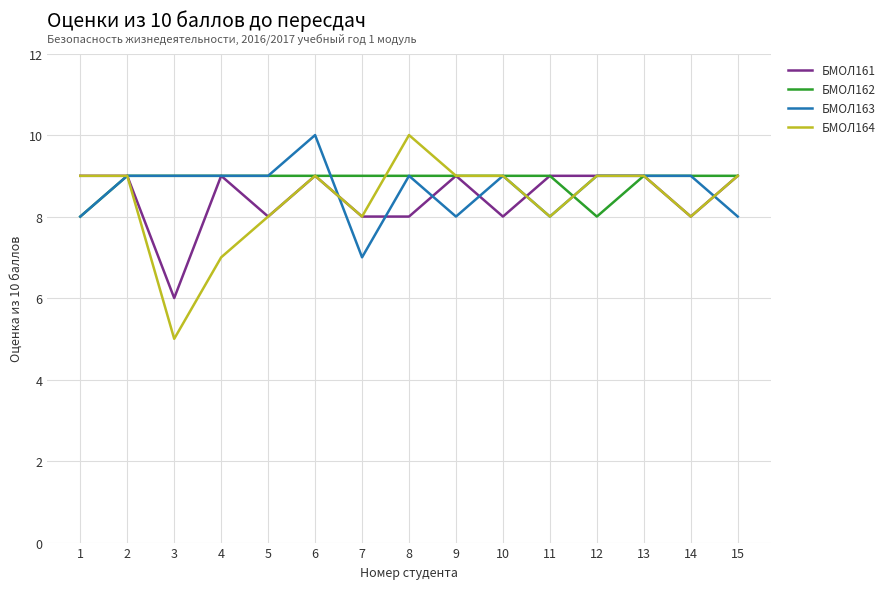

Which series changed the most between 2 and 10?

БМОЛ161